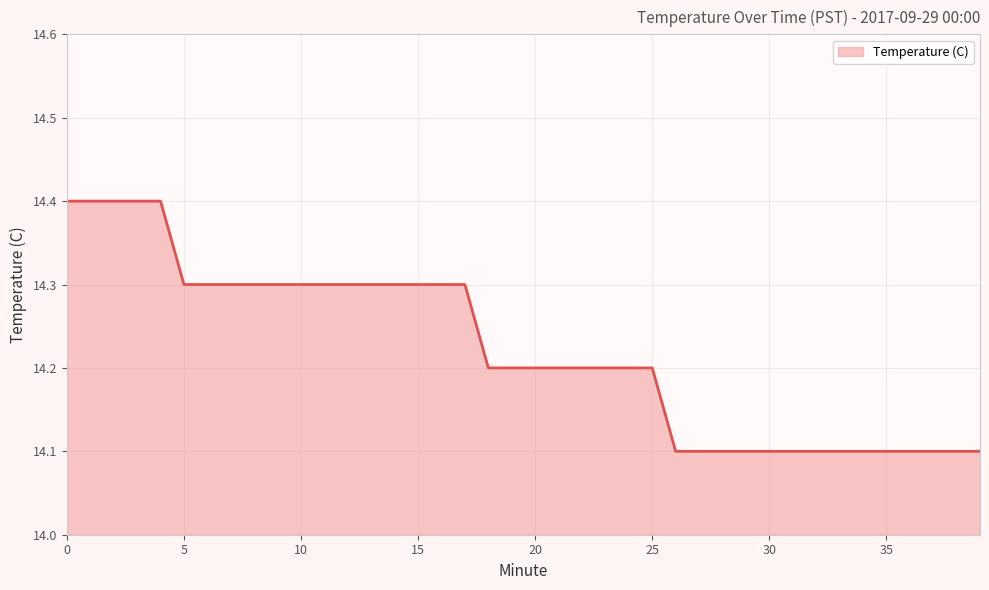

What is the average value?

14.2